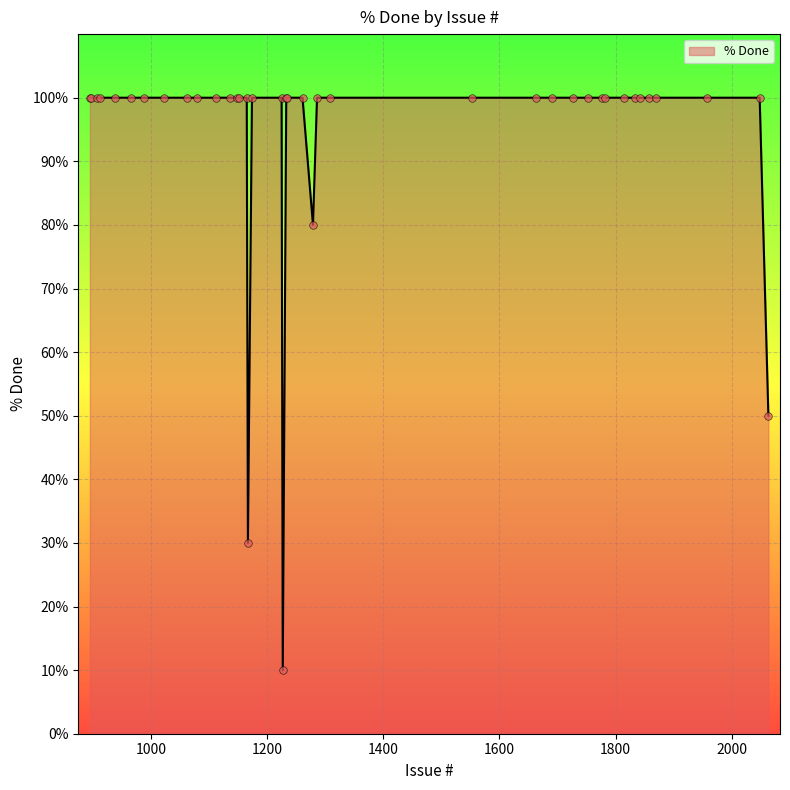

What is the greatest value displayed?

100